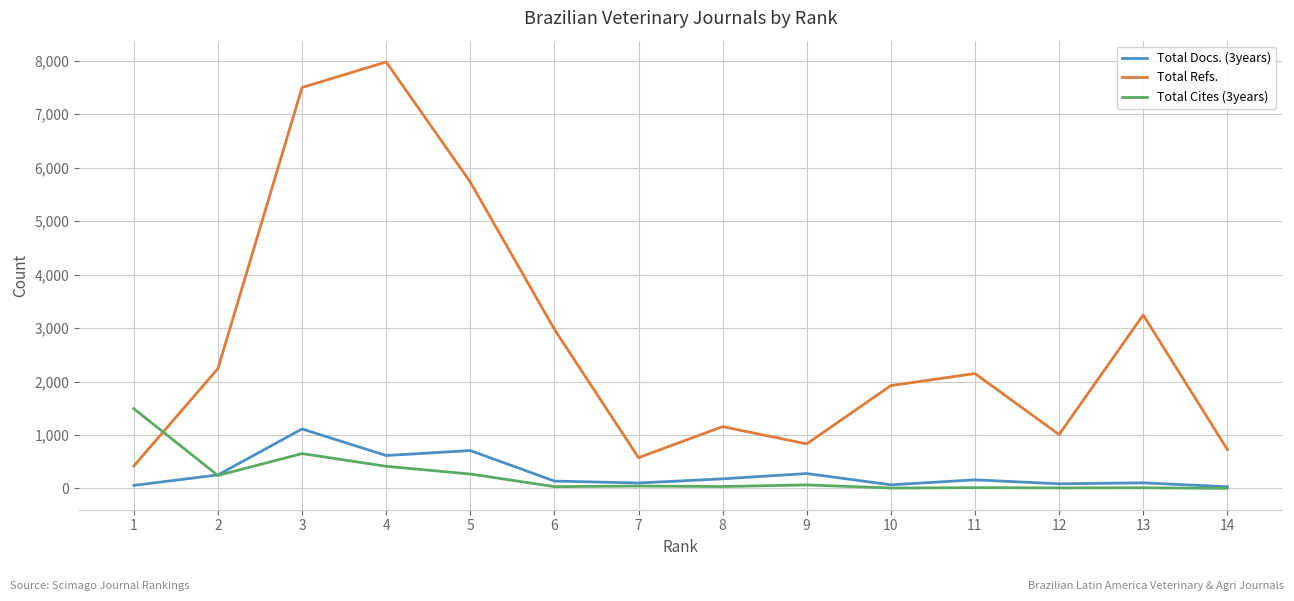

Where is Total Docs. (3years) nearest to the value 572?

4